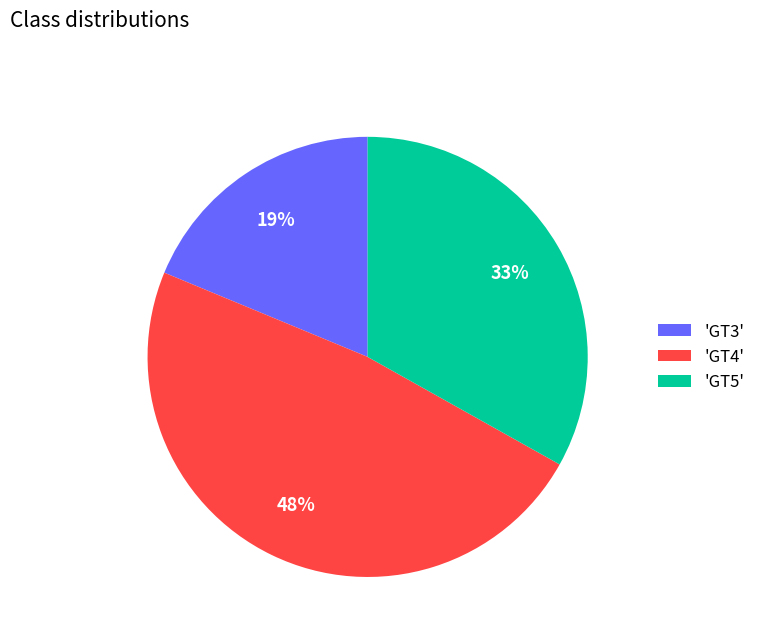

What is the smallest slice in the pie chart?

'GT3'